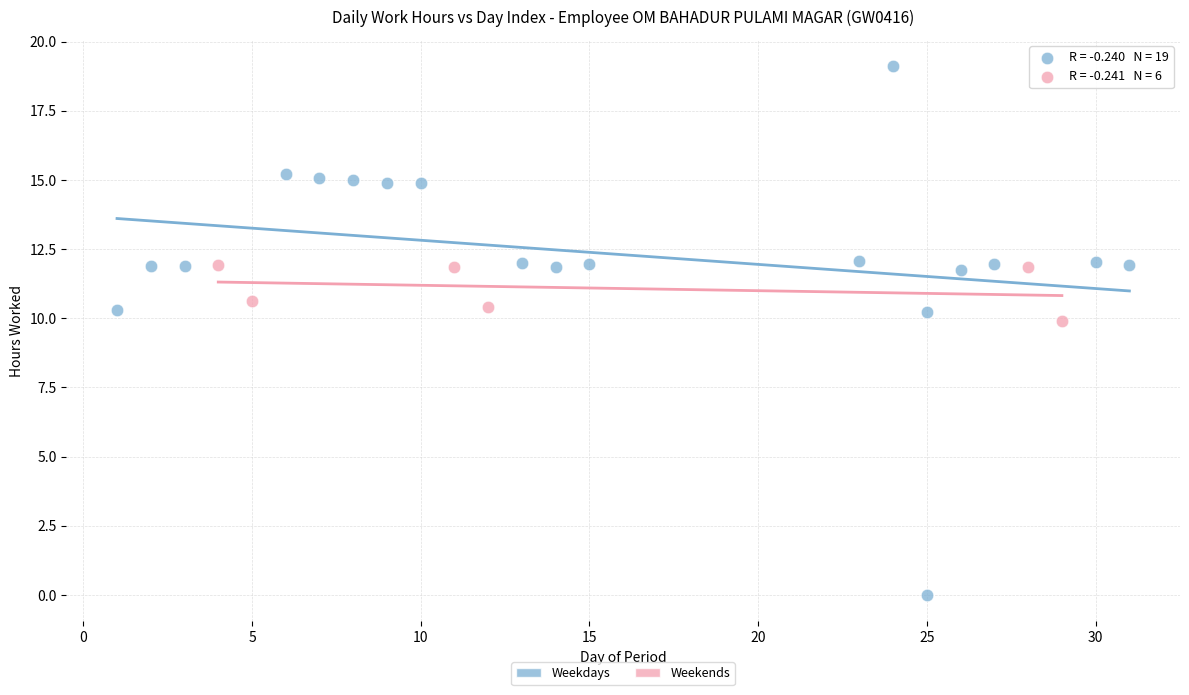

Which series reaches the maximum Y coordinate?

Weekdays